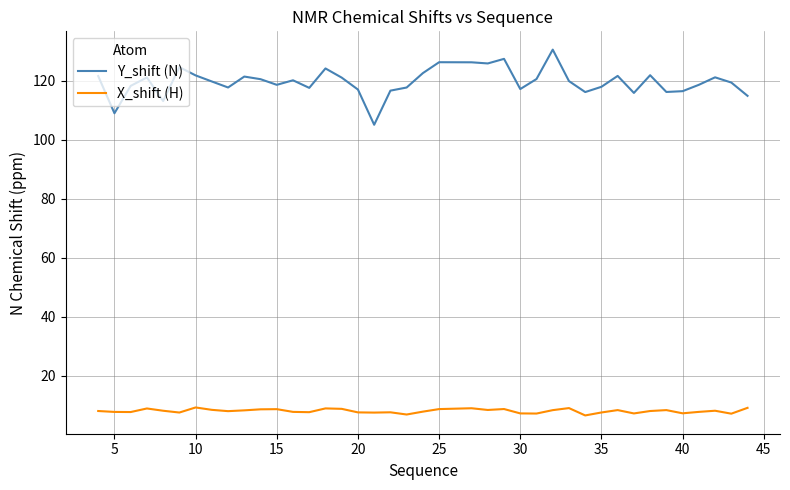

Rank the series by their average value, from lowest to highest.

X_shift (H), Y_shift (N)